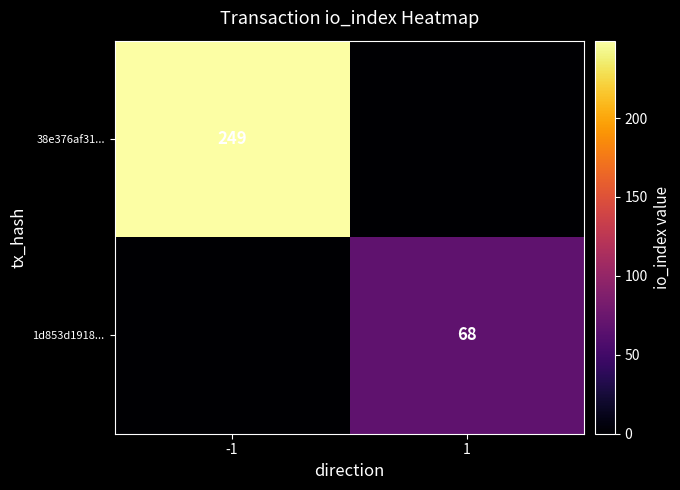

Is it true that 1d853d1918... equals 19 at 1?

False